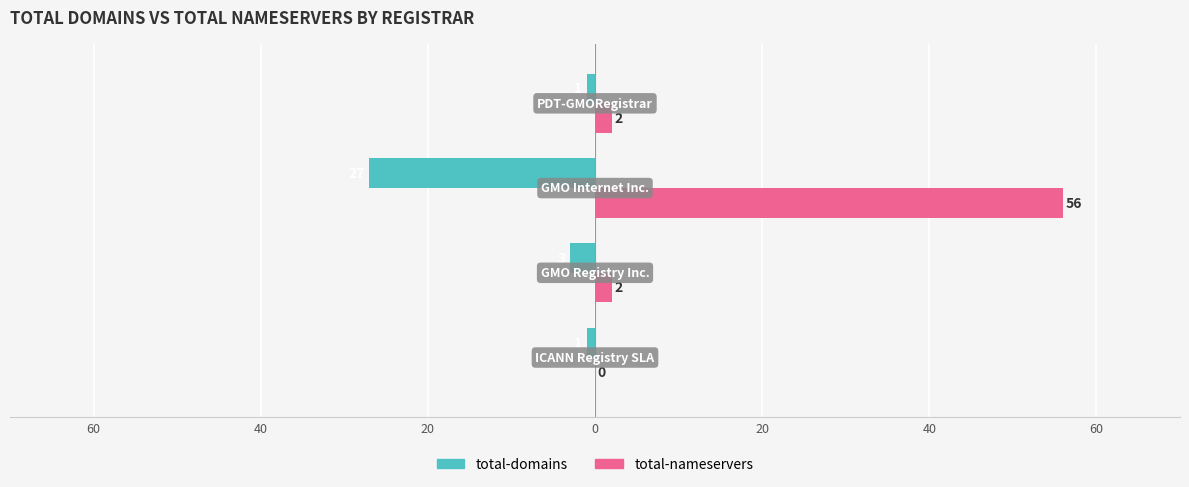

What are all the series names shown in the legend?

total-domains, total-nameservers